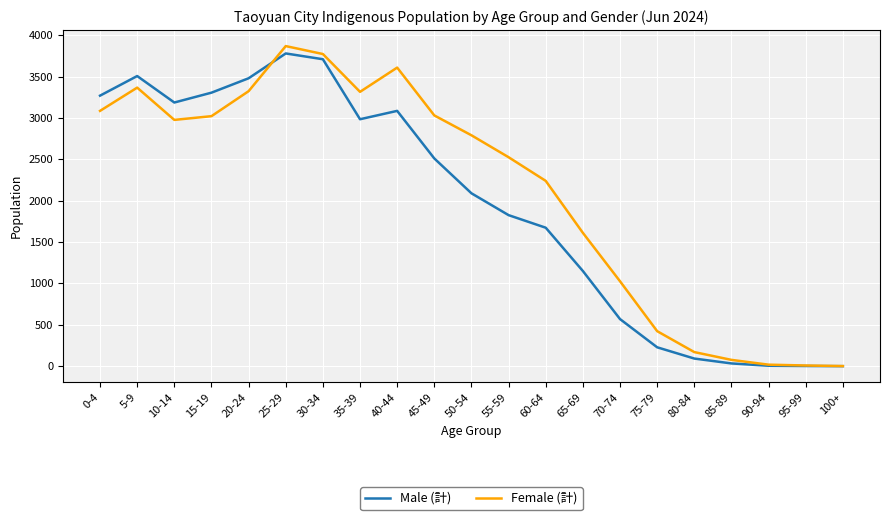

The Male (計) series shows 2 at 95-99. True or false?

True